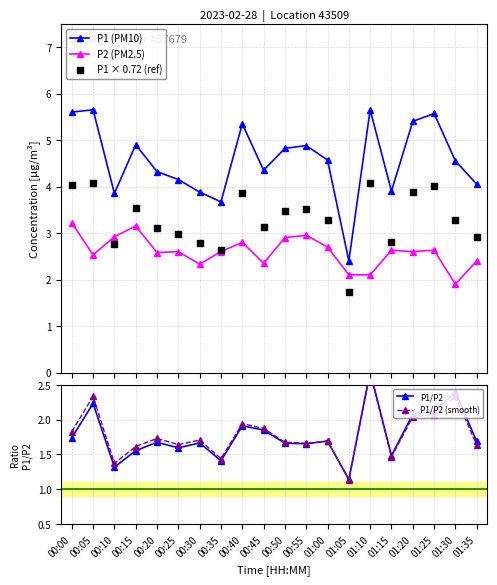

Which series has the largest Y range (max minus min)?

P1 (PM10)